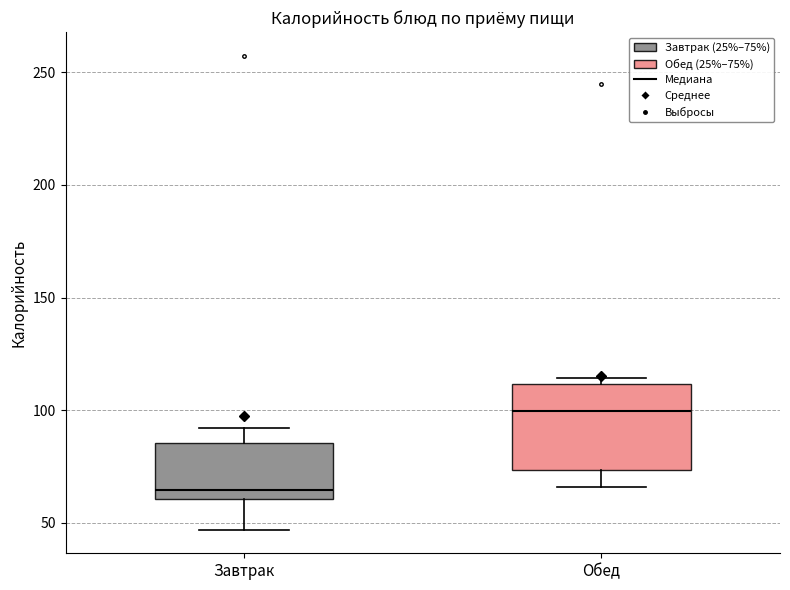

Which box's median line is the highest?

Обед